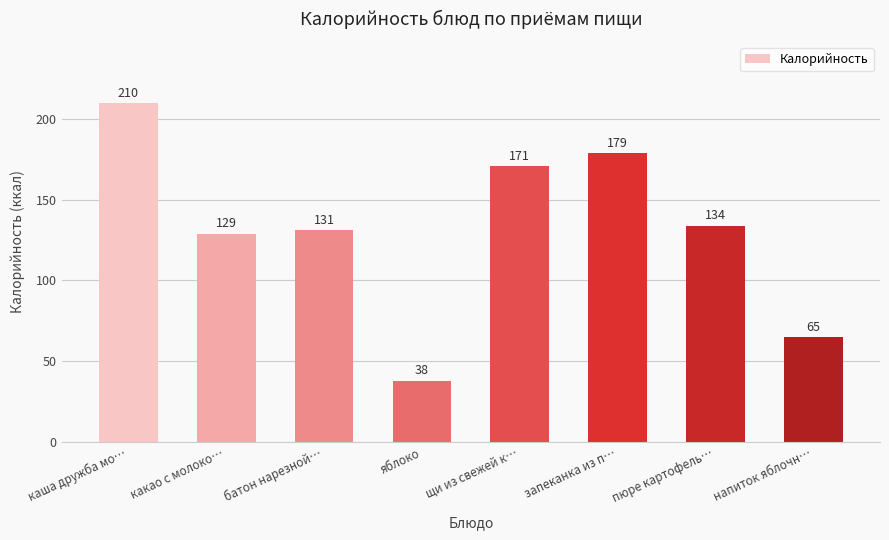

Which label corresponds to the smallest value in the chart?

яблоко